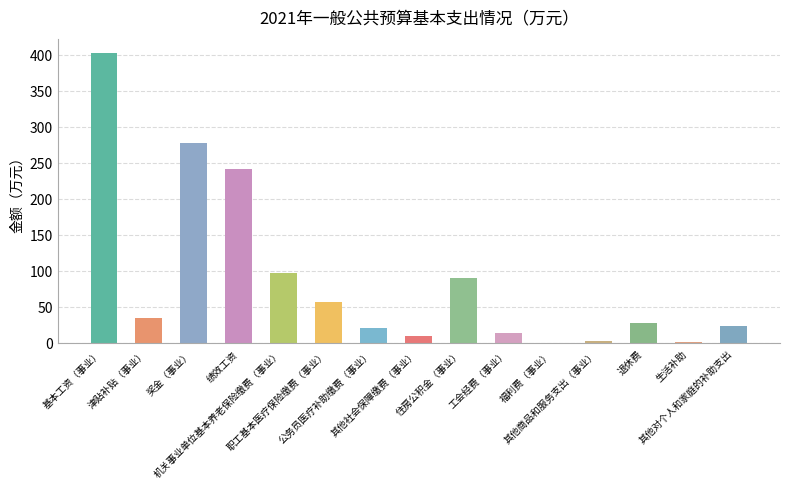

What is the label of the 8th bar from the right?

其他社会保障缴费（事业）